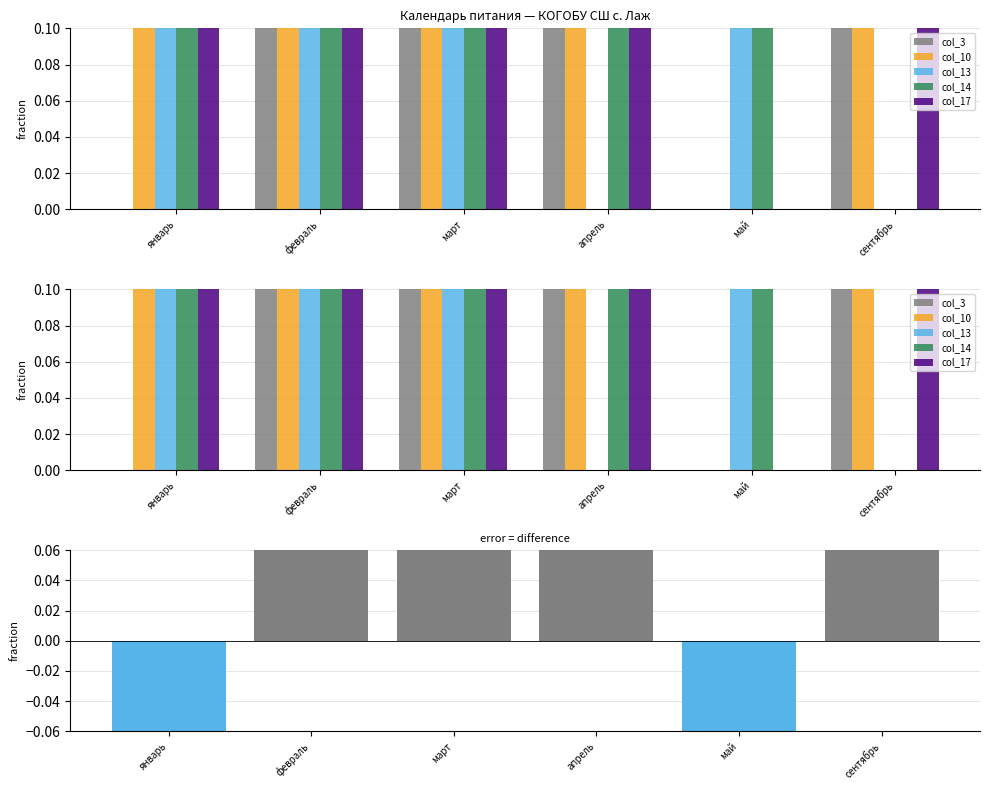

What is the label of the 1st bar from the left?

январь